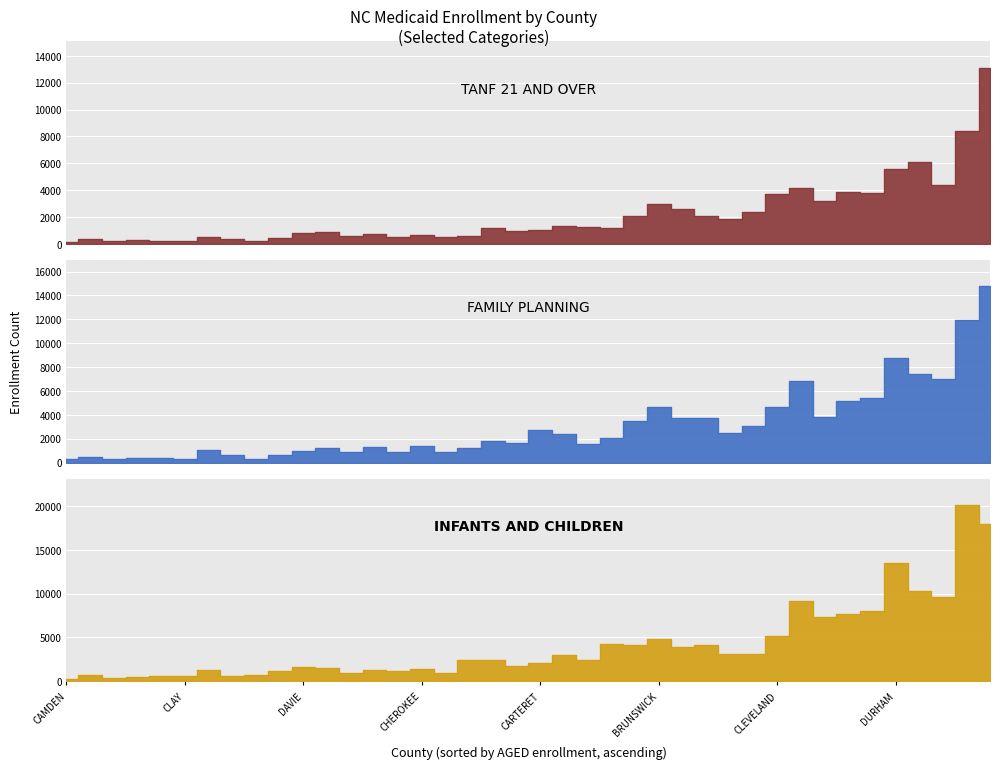

What is the sum of all FAMILY PLANNING values?

122519